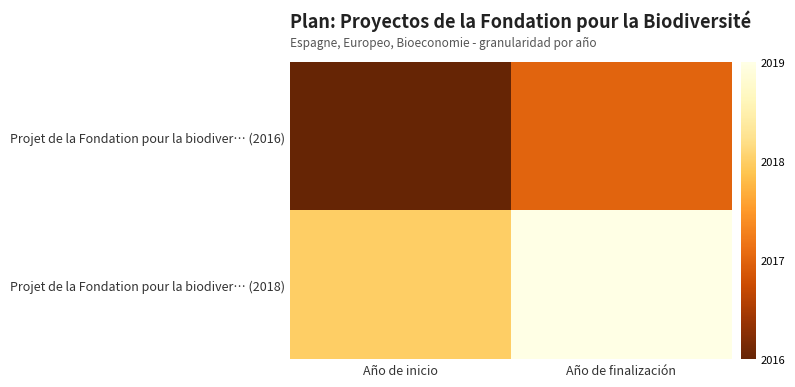

Rank the series at Año de finalización from highest to lowest value.

Projet de la Fondation pour la biodiver… (2018), Projet de la Fondation pour la biodiver… (2016)